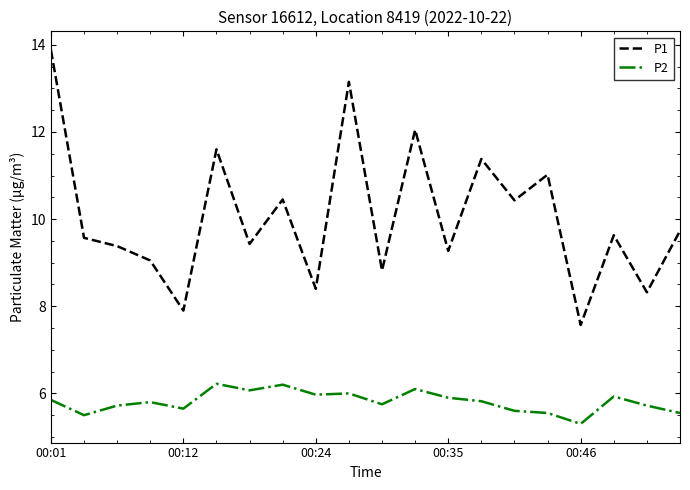

Rank the series by their maximum value, from lowest to highest.

P2, P1